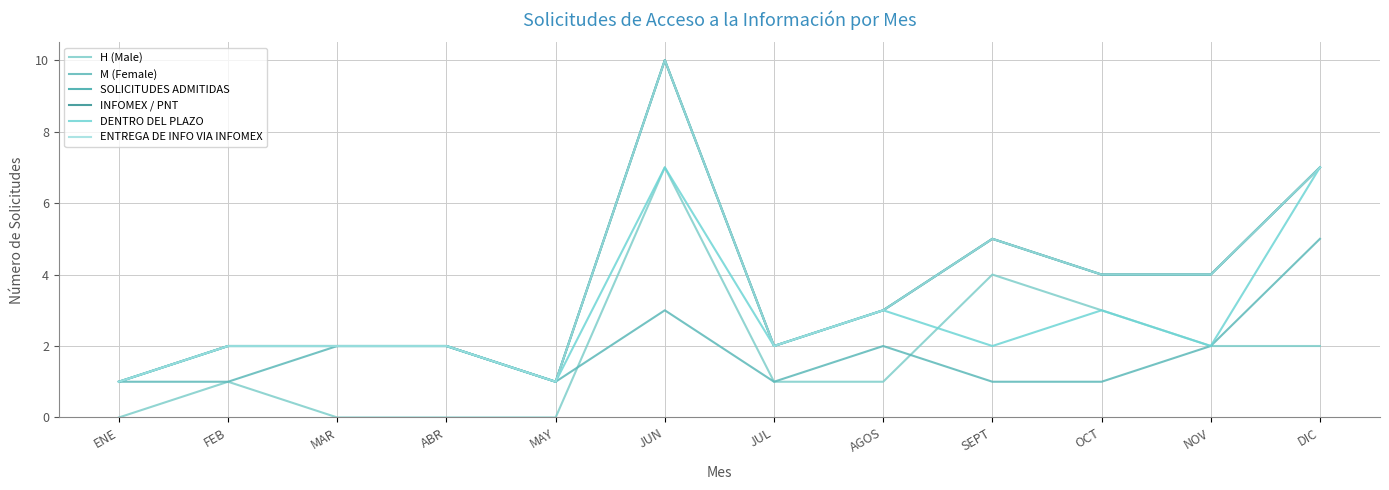

True or false: SOLICITUDES ADMITIDAS and INFOMEX / PNT cross at least once.

False